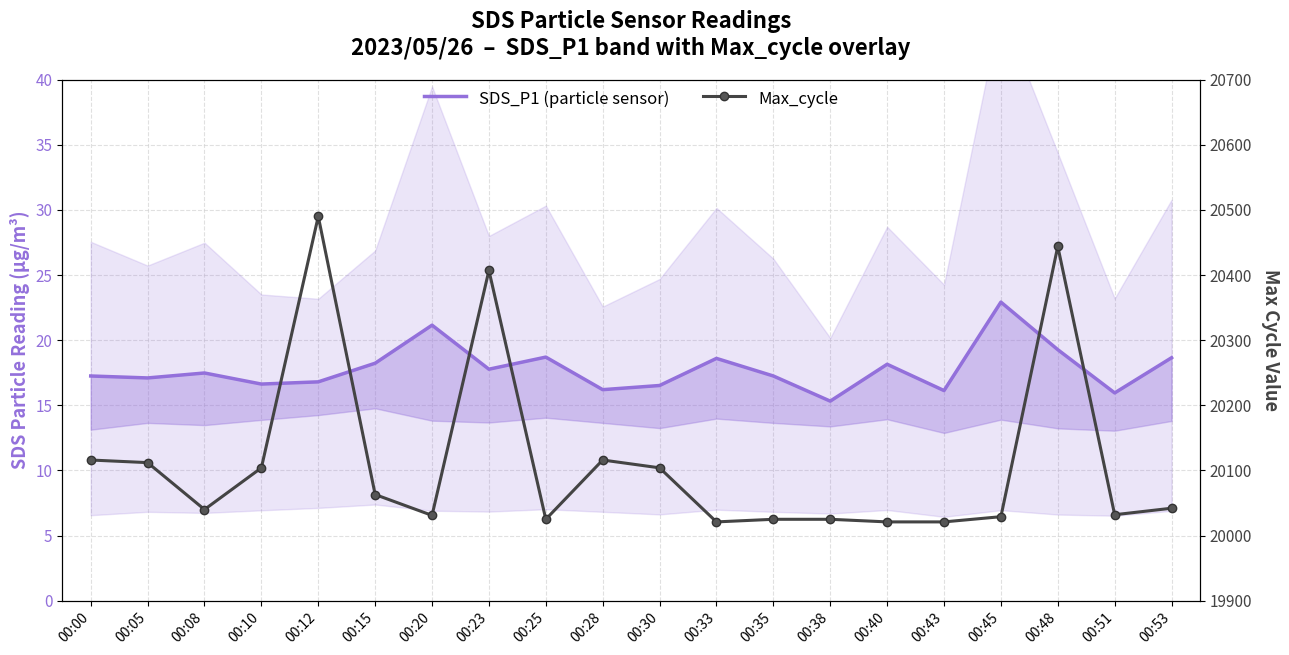

At which label does SDS_P1 (particle sensor) first exceed 17?

00:00